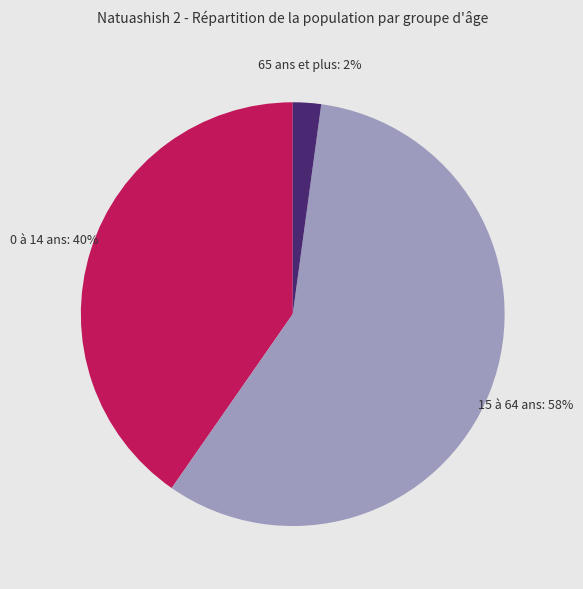

Do 0 à 14 ans and 65 ans et plus together represent more than half of the pie?

No